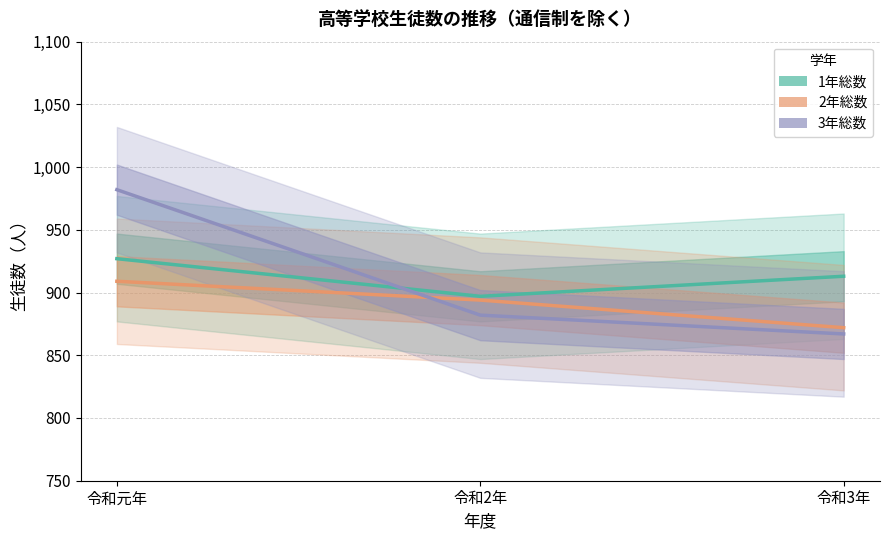

How many values in the 2年総数 series exceed 894?

1